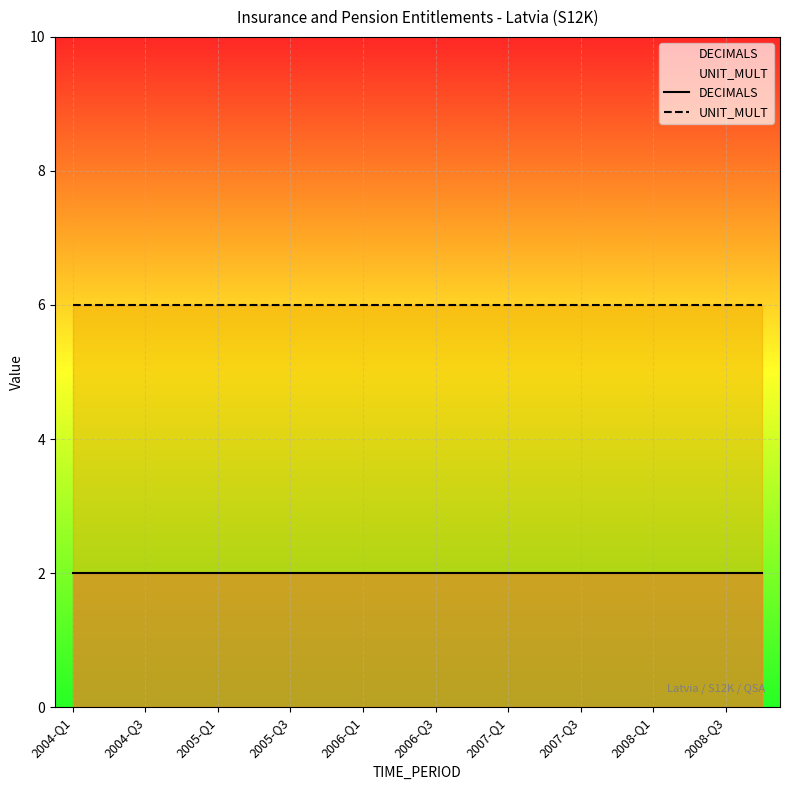

Which series has the largest total across all categories?

UNIT_MULT